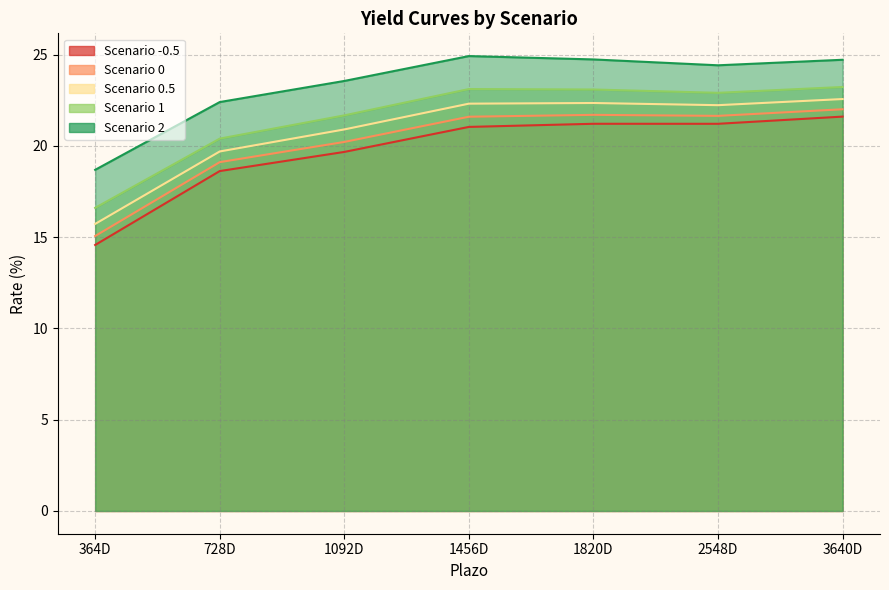

Rank the series at 1456D from lowest to highest value.

-0.5, 0, 0.5, 1, 2